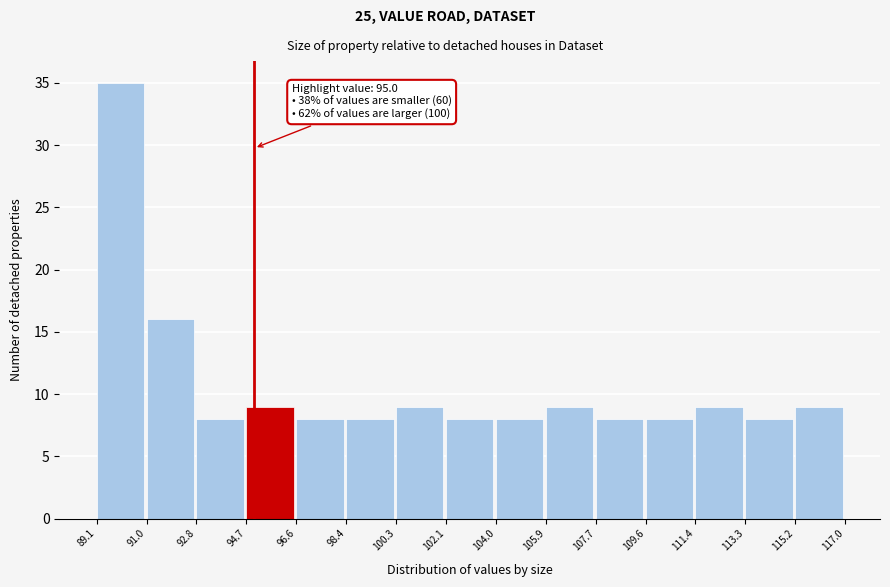

Over which range of the x-axis is the bar tallest?

89.1 to 91.0